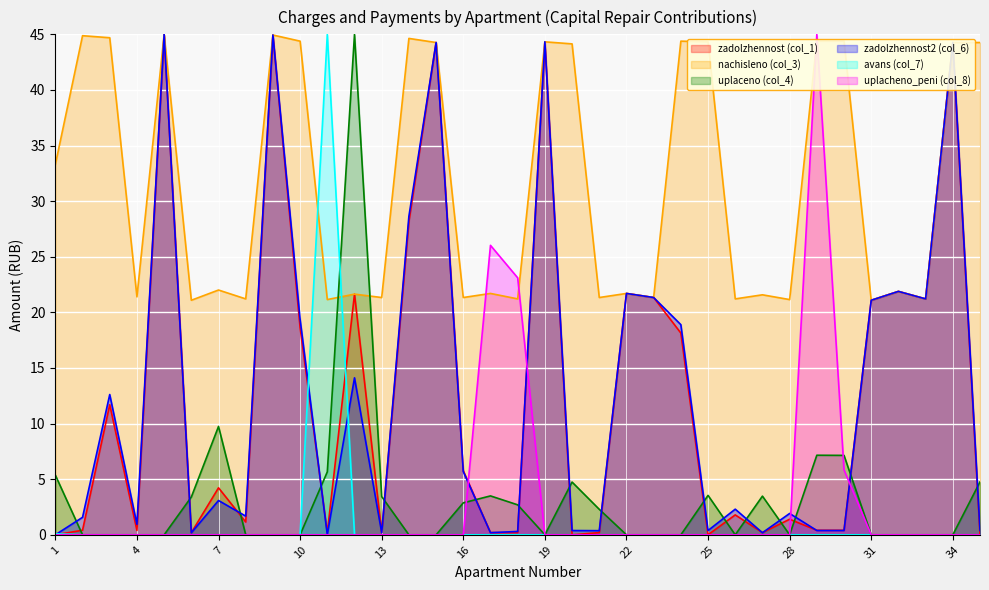

What is the value of the zadolzhennost2 (col_6) point at the 20th from the left?

0.4